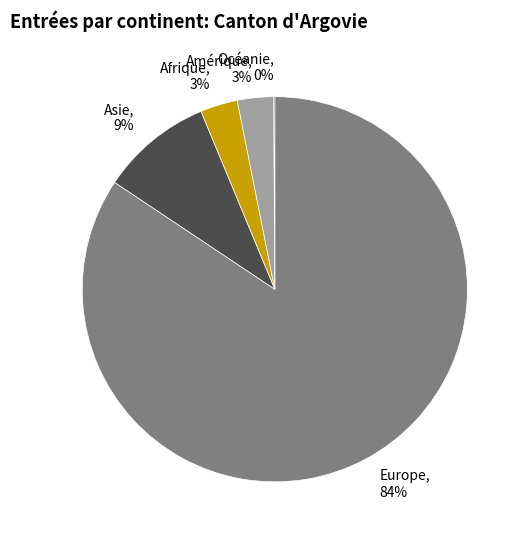

To the nearest percent, what is the combined percentage of Asie, 9% and Europe, 84%?

94%